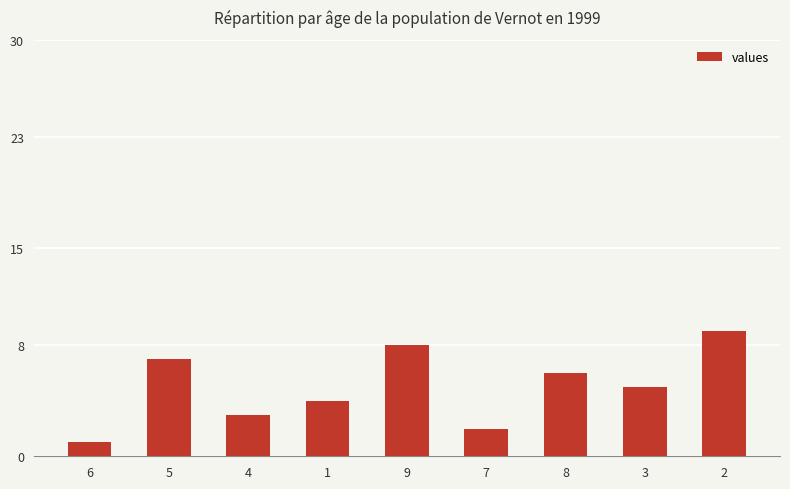

Reading left to right, extract all data points from this chart.

6=1	5=7	4=3	1=4	9=8	7=2	8=6	3=5	2=9